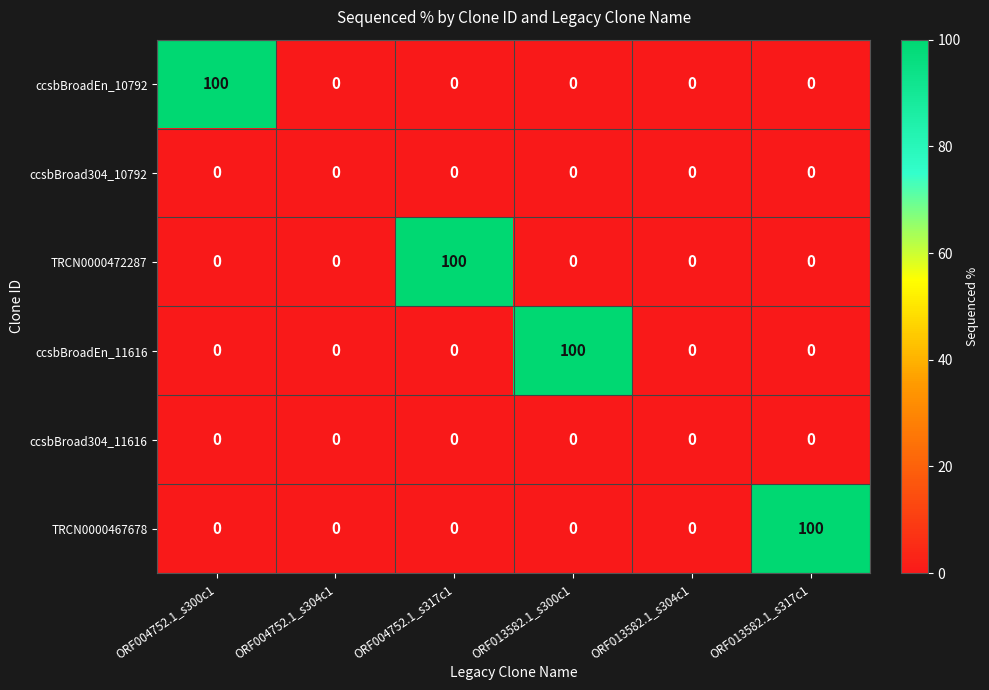

At how many categories does at least one series exceed 95?

4